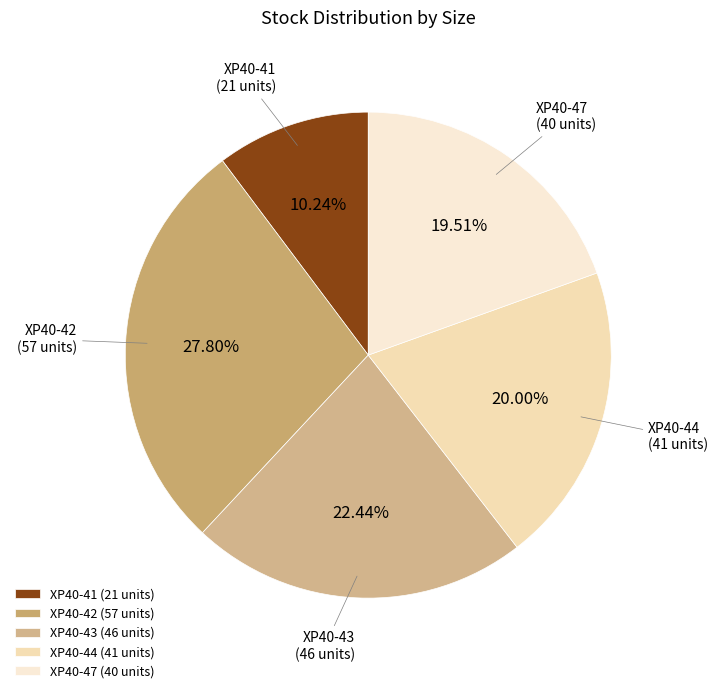

Approximately how many times larger is the value at XP40-44 compared to XP40-43?

0.9